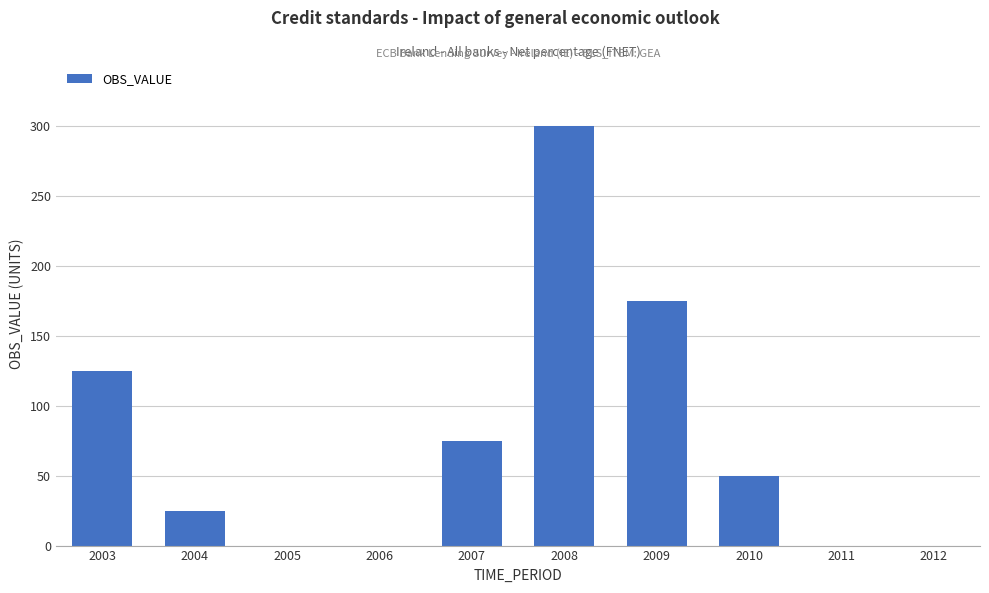

What is the ratio of the value at 2010 to the value at 2004?

2.0